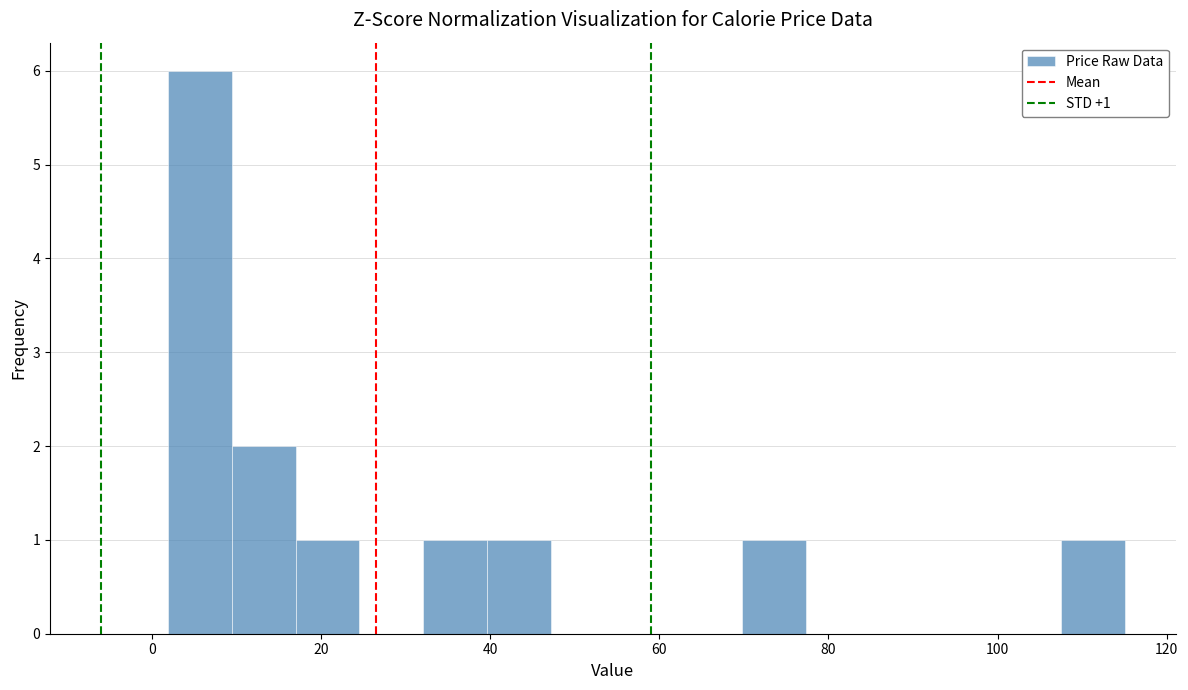

Read against the x-axis, roughly where is the centre of the tallest bar?

6